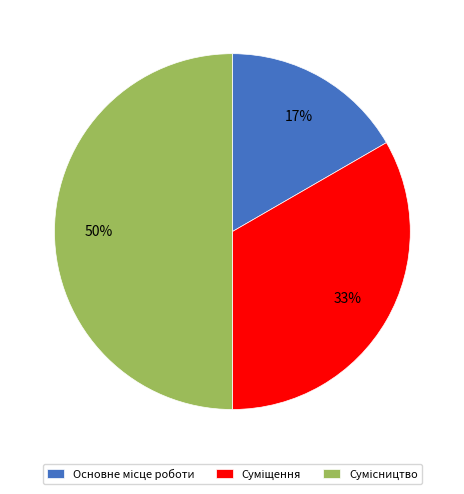

To the nearest percent, what is the average slice percentage?

33%